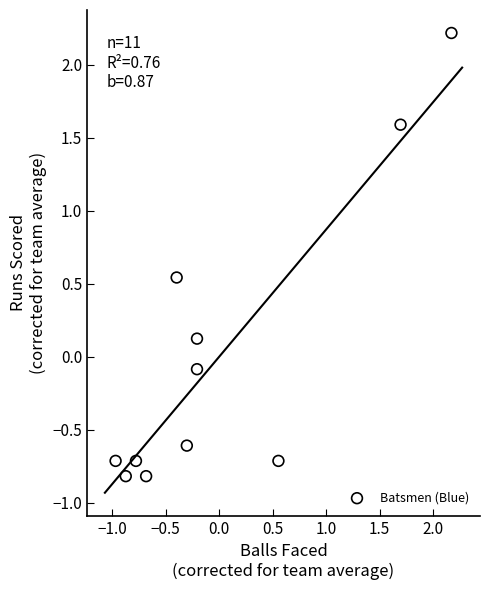

What is the range of X values (max minus min)?

3.1